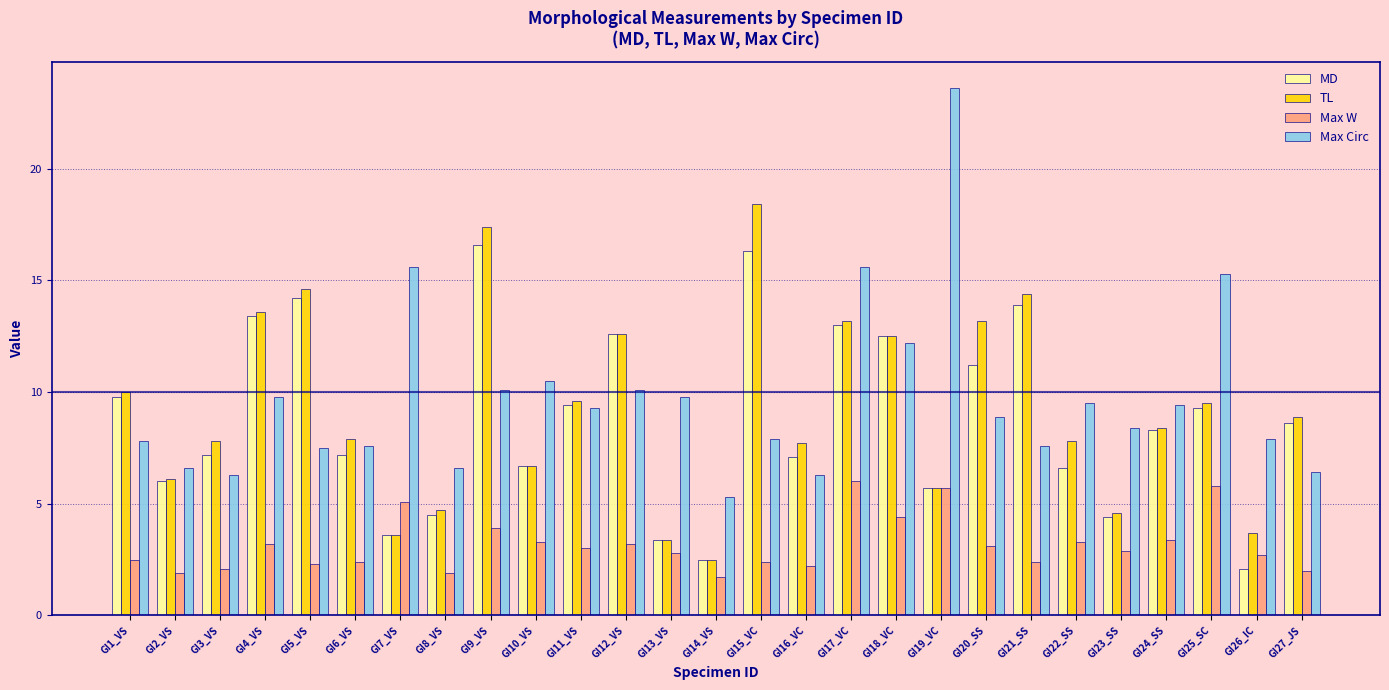

At how many categories does at least one series exceed 21?

1